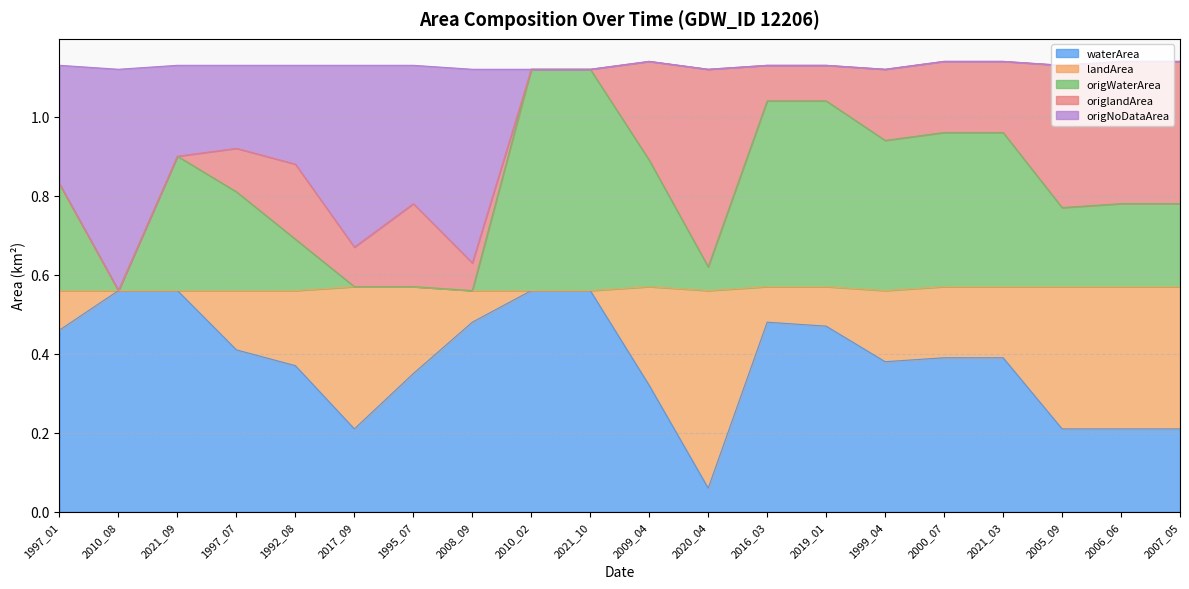

What position from the right is 2019_01?

7